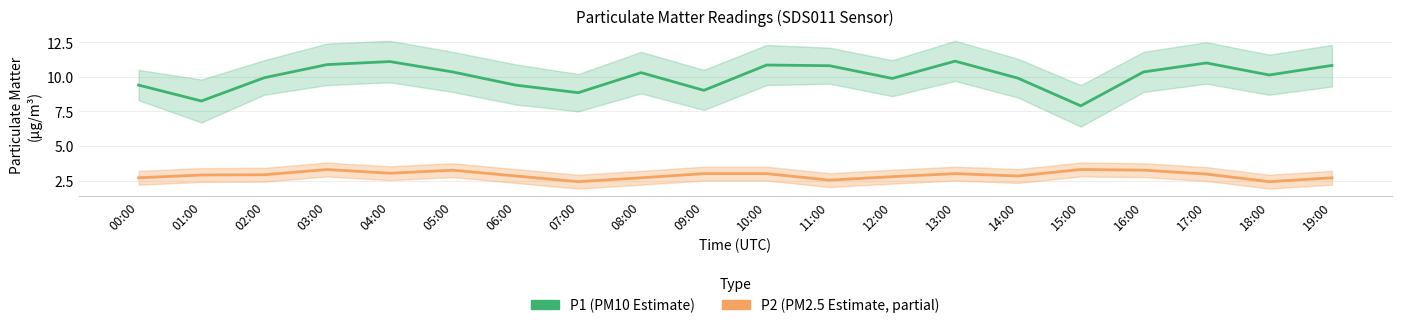

At which label does P1 (PM10 Estimate) reach its peak?

13:00